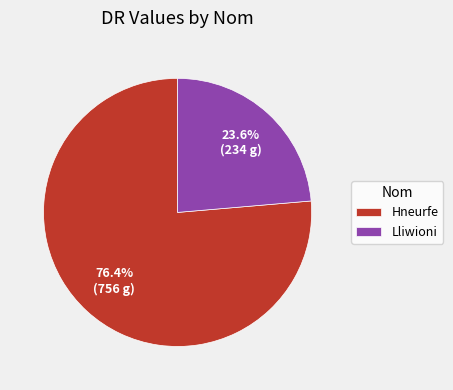

Which slice is the smallest?

Lliwioni